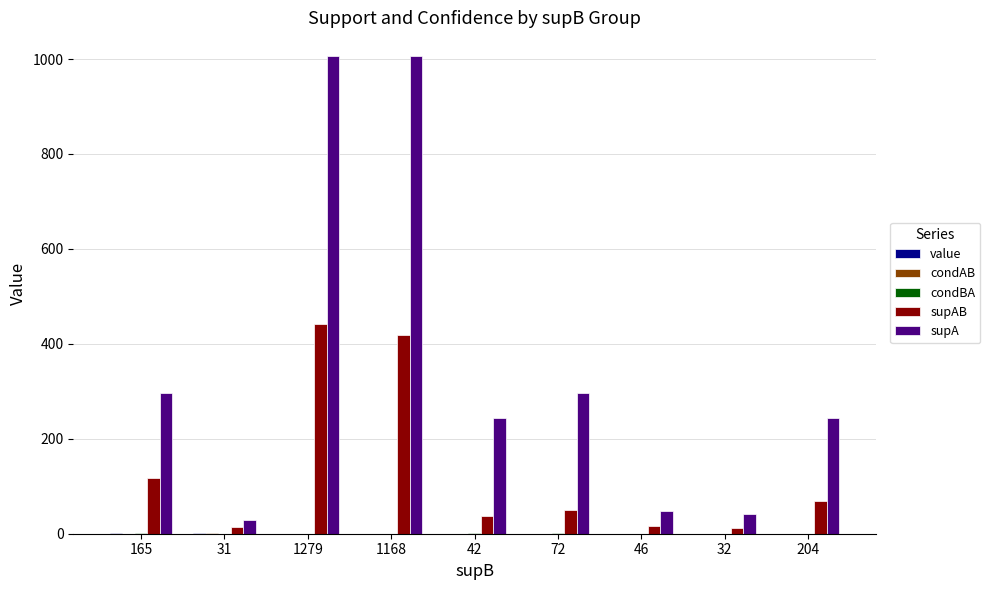

Which series has the largest total across all categories?

supA